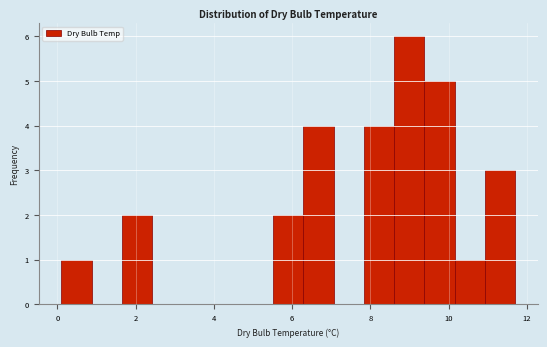

Read against the x-axis, roughly where is the centre of the tallest bar?

9.0